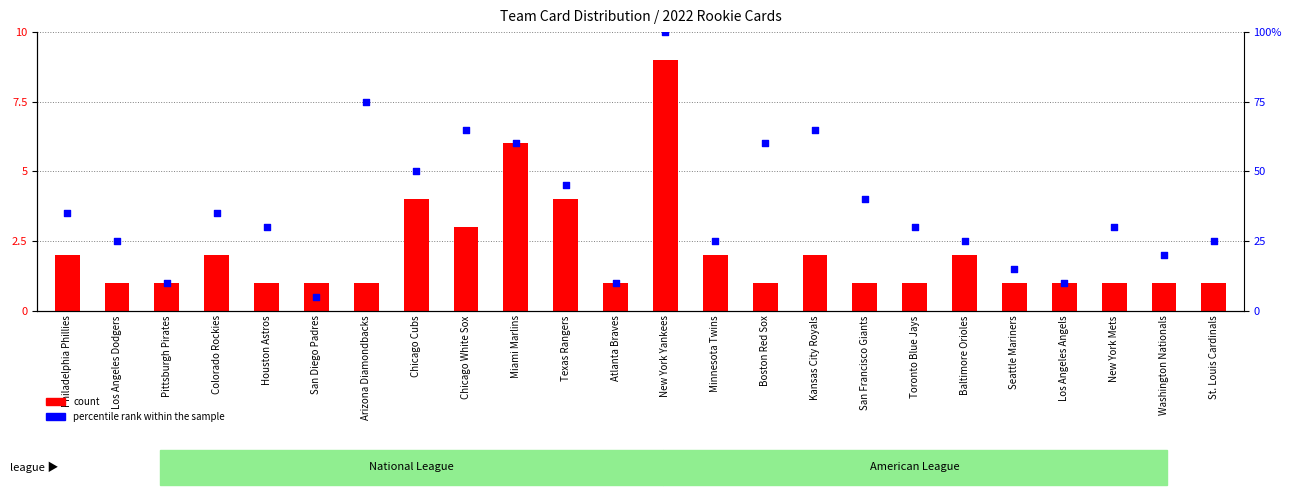

What is the total value across all series at Boston Red Sox?

61